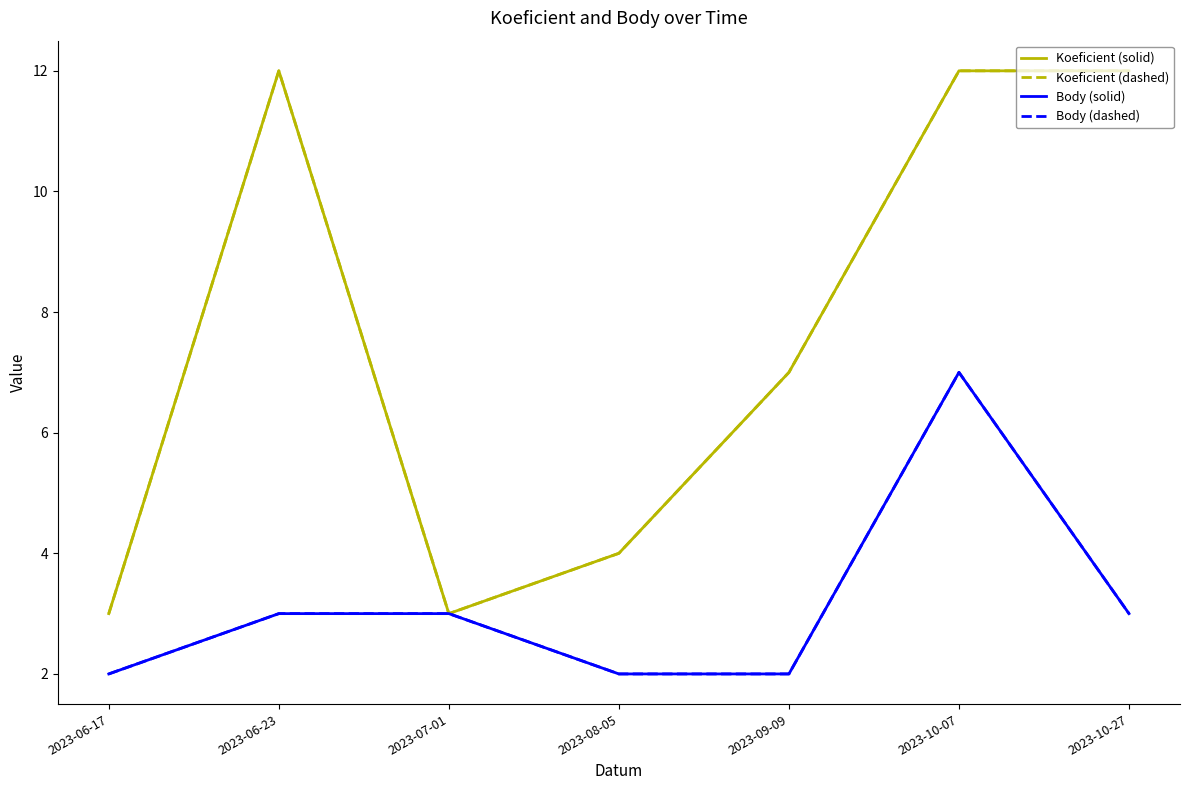

Which has a higher value, 2023-07-01 or 2023-09-09?

2023-09-09